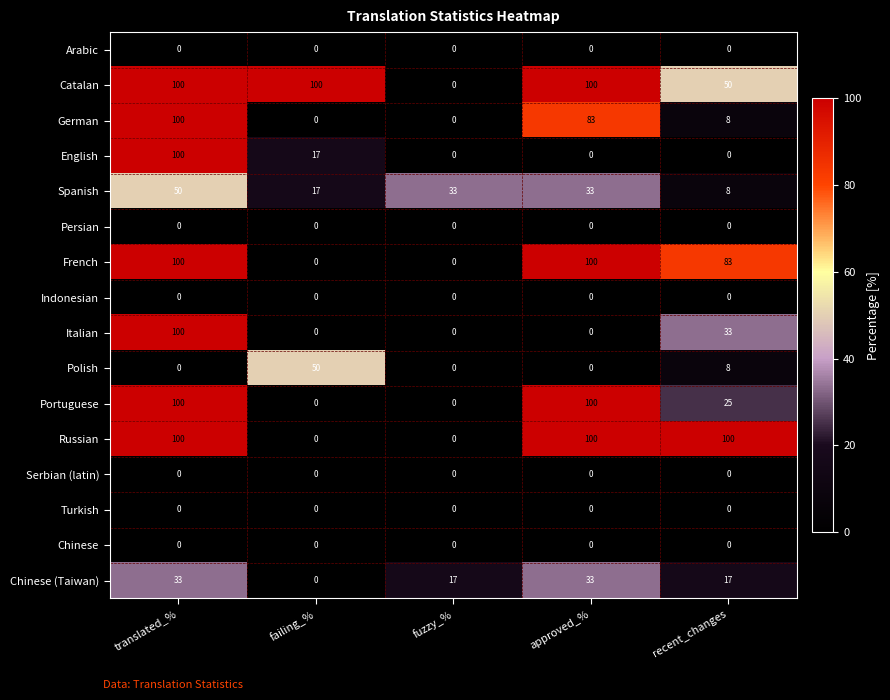

The Turkish series shows 0 at failing_%. True or false?

True